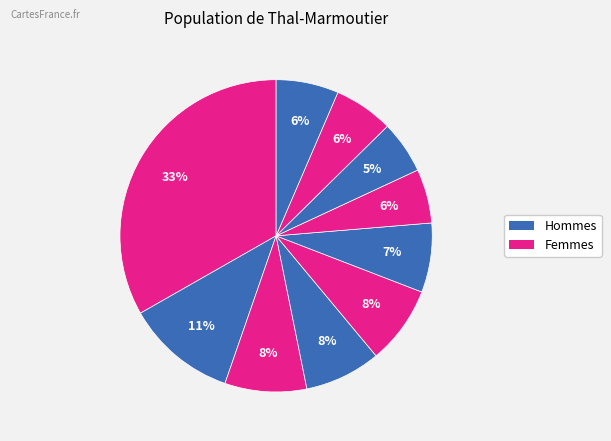

How many segments does this pie chart have?

10